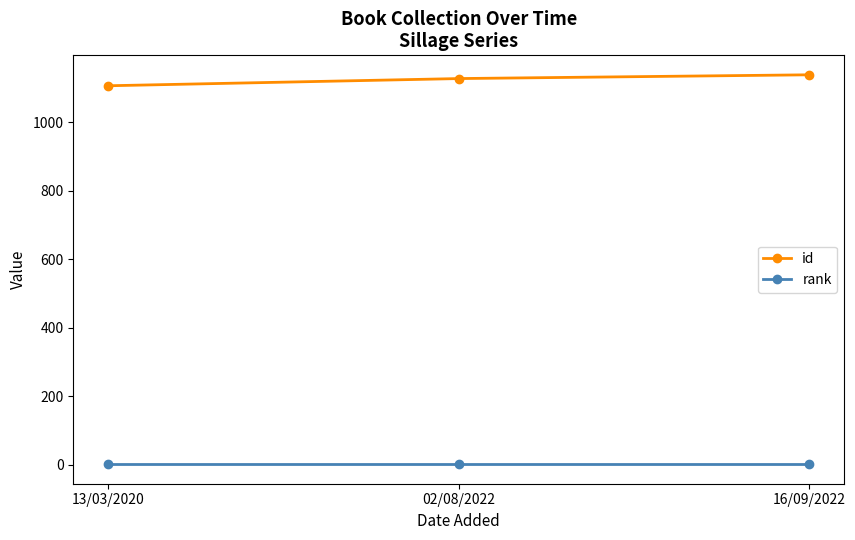

Rank the series by their maximum value, from lowest to highest.

rank, id